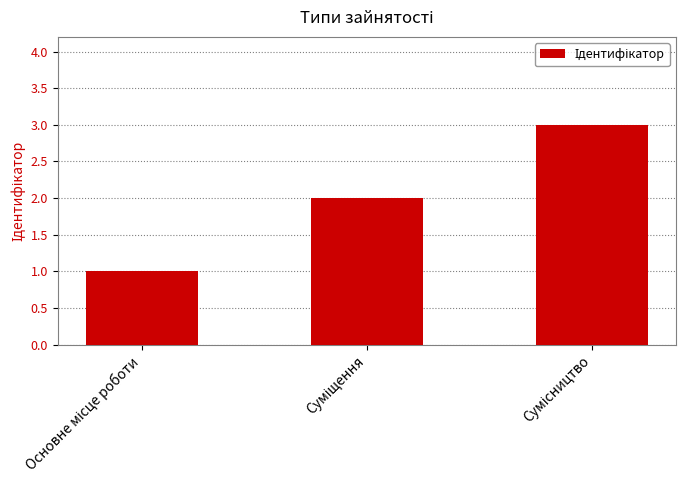

What is the greatest value displayed?

3